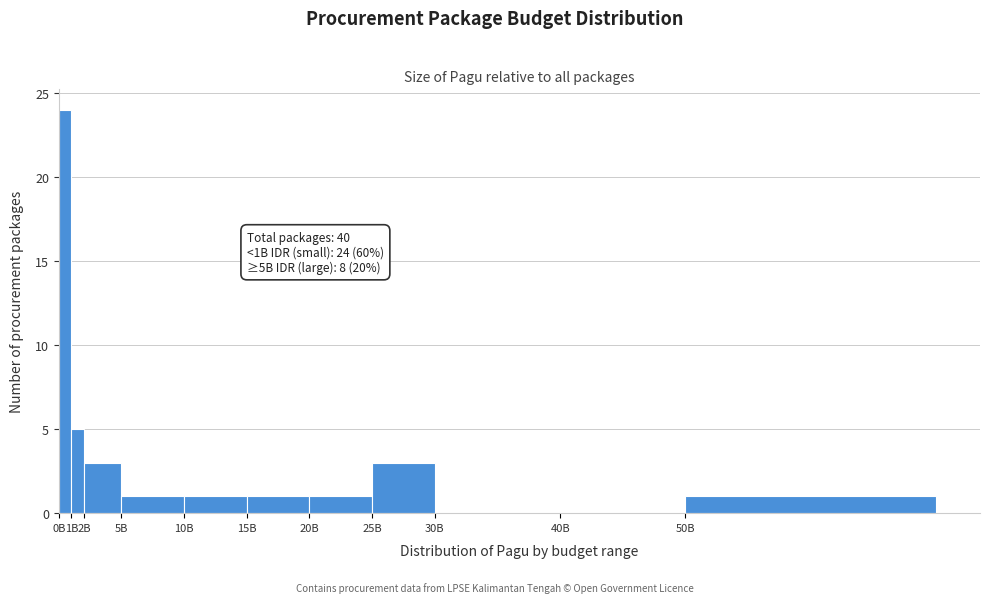

Reading right to left, extract all data points from this chart.

50B=1	40B=0	30B=0	25B=3	20B=1	15B=1	10B=1	5B=1	2B=3	1B=5	0B=24